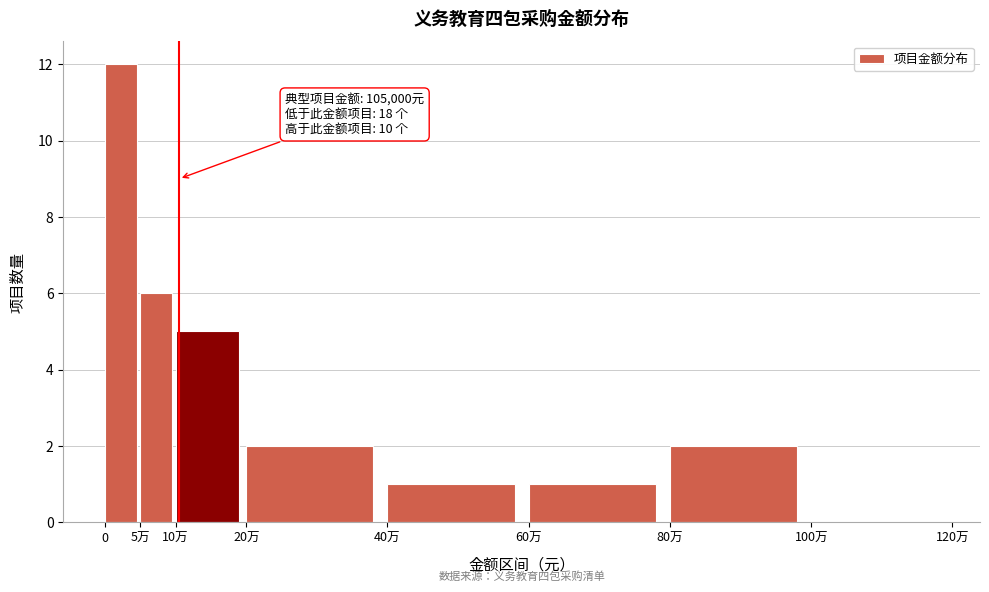

Reading left to right, what are all the values shown in this chart?

0=12	5万=6	10万=5	20万=2	40万=1	60万=1	80万=2	100万=0